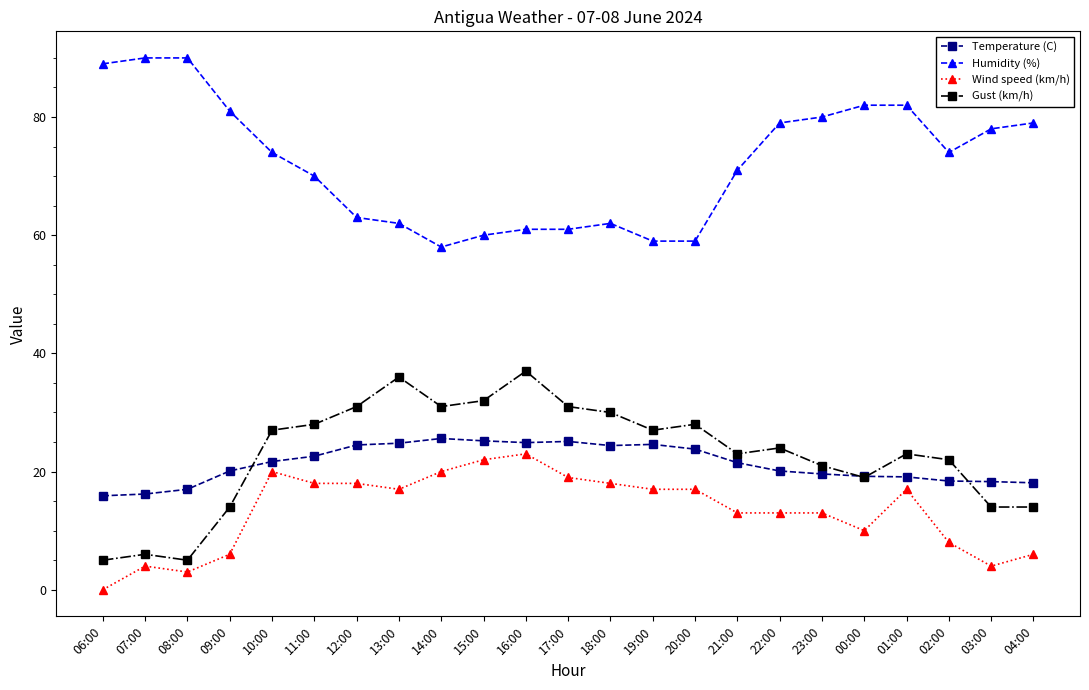

Between 08:00 and 03:00, which series saw the biggest shift?

Humidity (%)